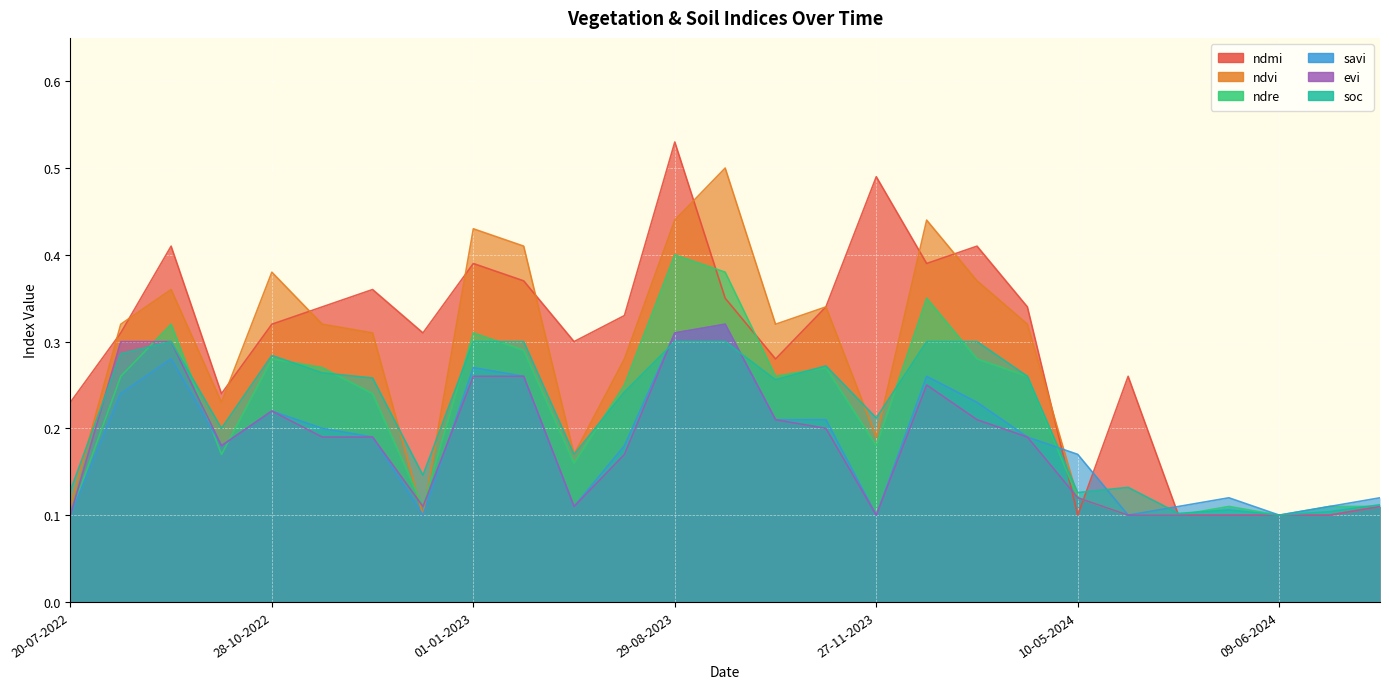

At which category does the chart reach its peak across all series?

29-08-2023